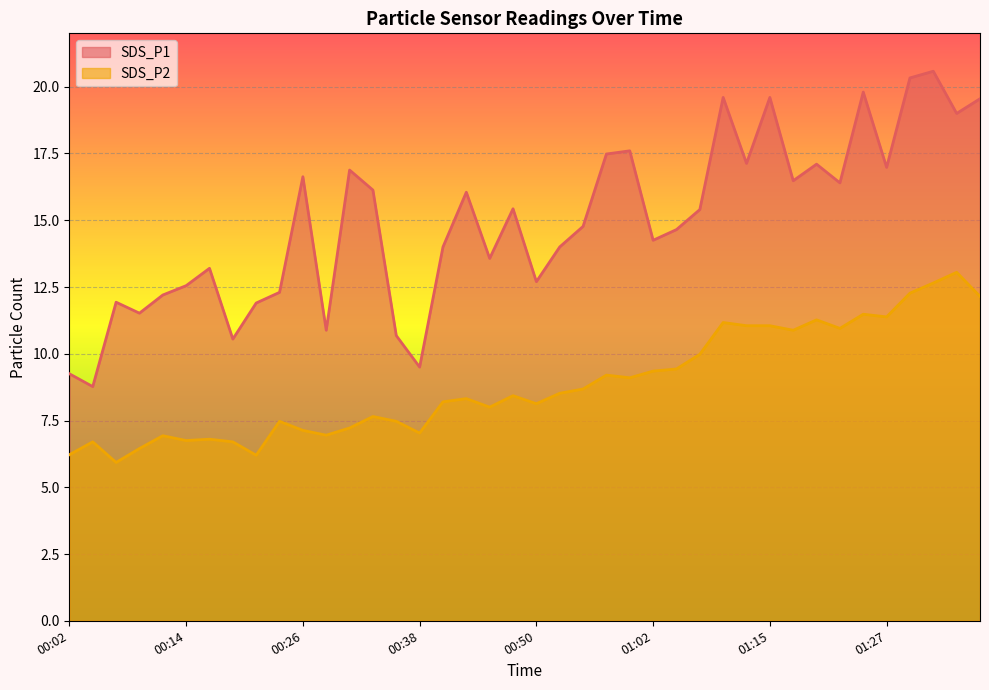

What value does the SDS_P2 series have at 01:35?

13.1